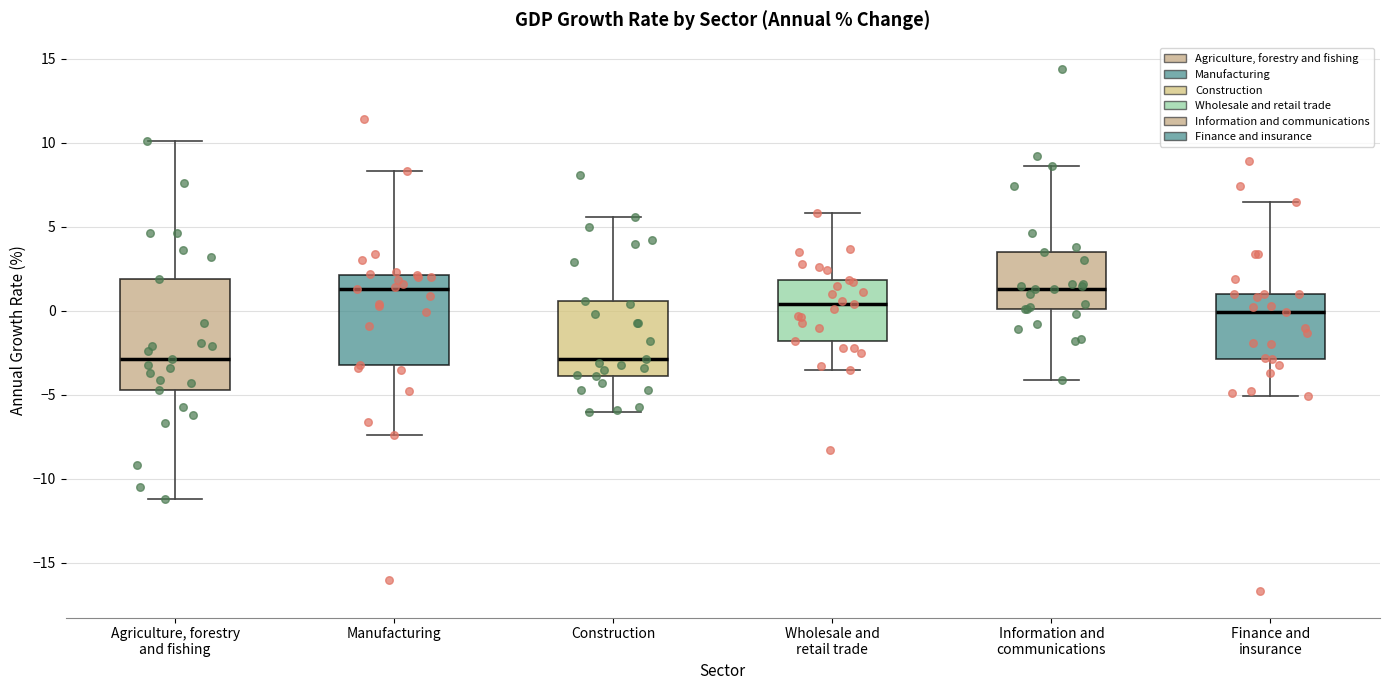

Reading left to right, transcribe this box plot: for each box, give where its median line is, the range the box spans, and where its two whiskers end, as read against the y-axis. The values are not printed on the chart, so give them approximately, as read against the axis.

Agriculture, forestry and fishing: median -3.0, box -4.5 to 2.0, whiskers -11.0 to 10.0
Manufacturing: median 1.5, box -3.0 to 2.0, whiskers -7.5 to 8.5
Construction: median -3.0, box -4.0 to 0.5, whiskers -6.0 to 5.5
Wholesale and retail trade: median 0.5, box -2.0 to 2.0, whiskers -3.5 to 6.0
Information and communications: median 1.5, box 0.0 to 3.5, whiskers -4.0 to 8.5
Finance and insurance: median 0.0, box -3.0 to 1.0, whiskers -5.0 to 6.5